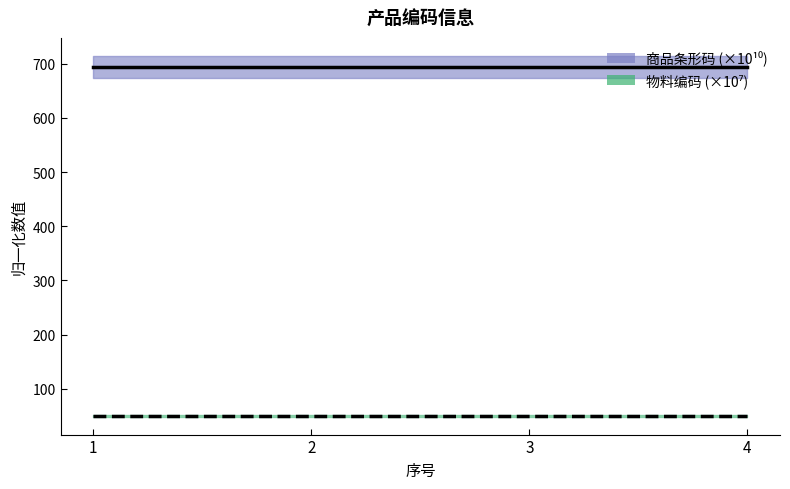

Which category has the lowest value in the 商品条形码 series?

1